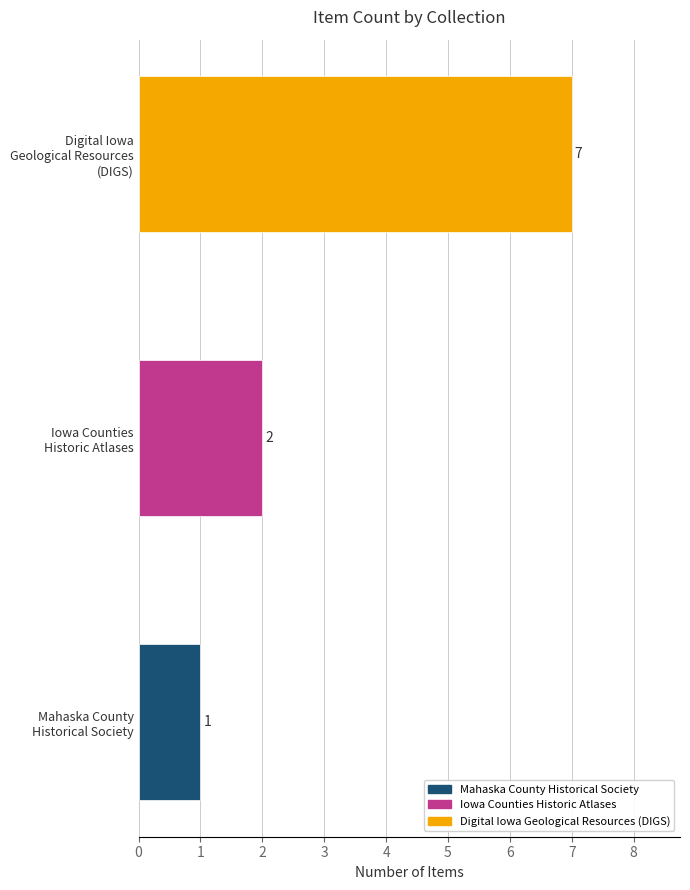

List the labels in order of value, smallest first.

Mahaska County
Historical Society, Iowa Counties
Historic Atlases, Digital Iowa
Geological Resources
(DIGS)